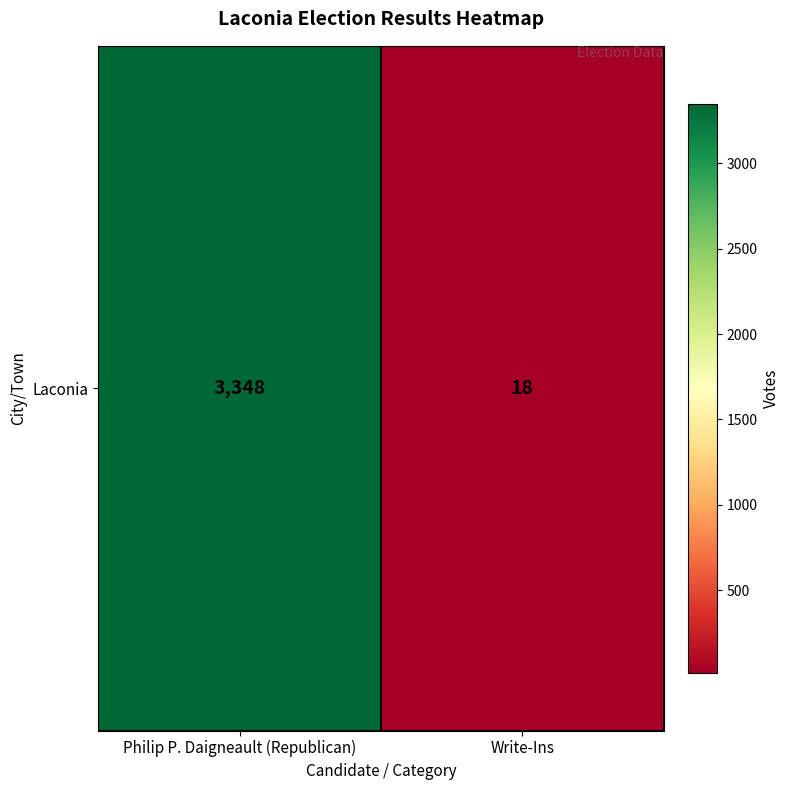

What is the smallest value displayed?

18